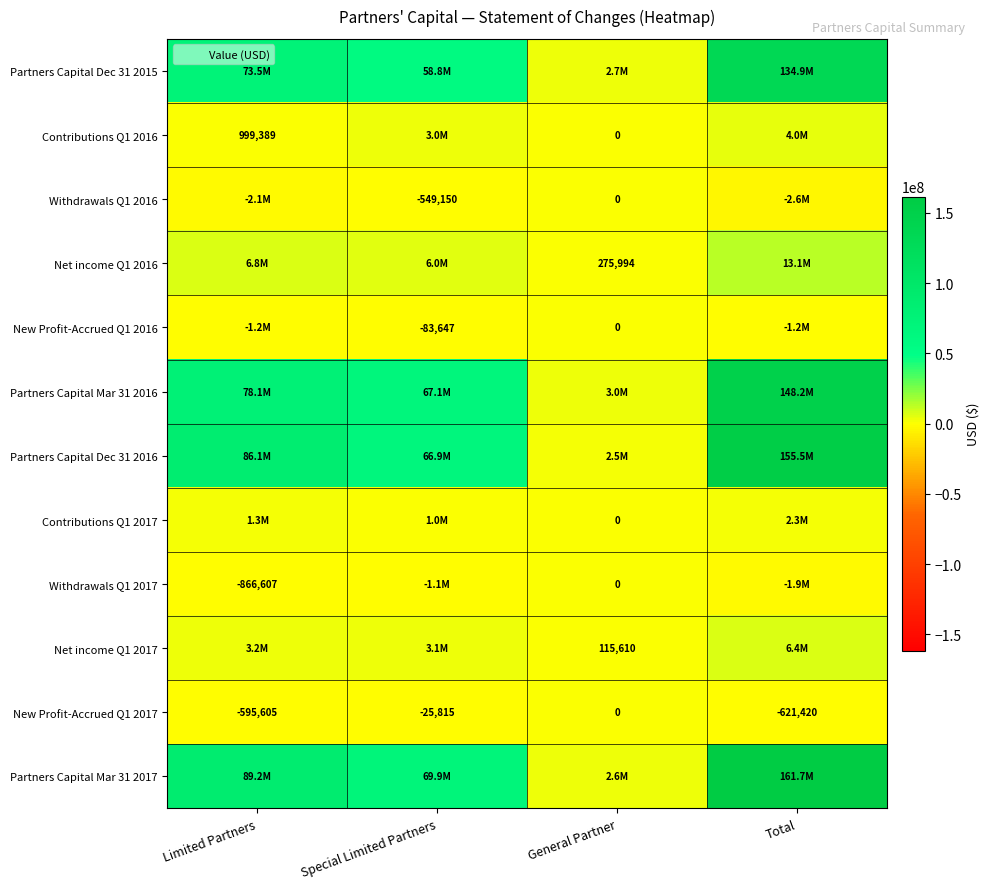

Is it true that New Profit-Accrued Q1 2017 equals -25815 at Special Limited Partners?

True